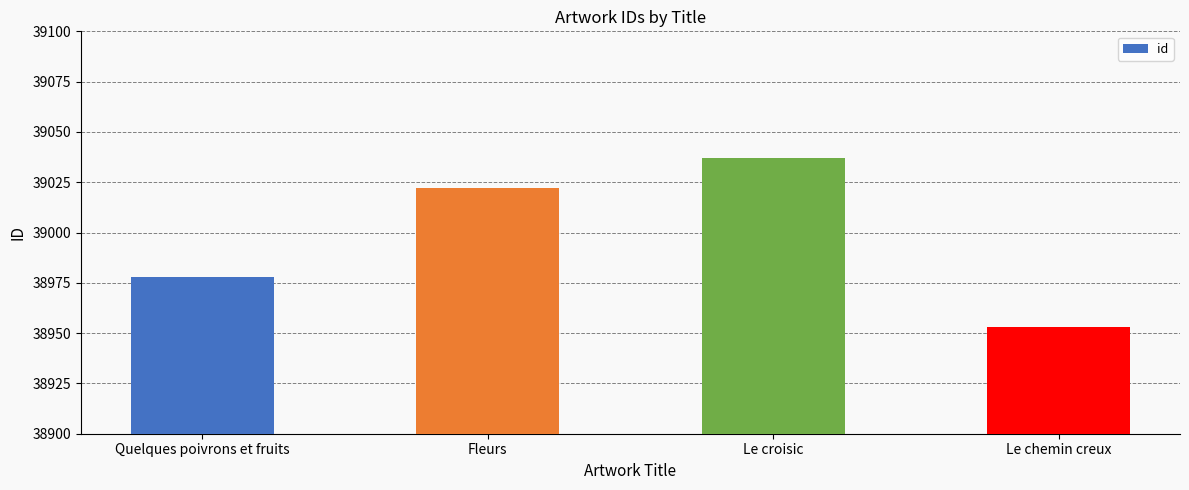

How many values are below 39022?

2